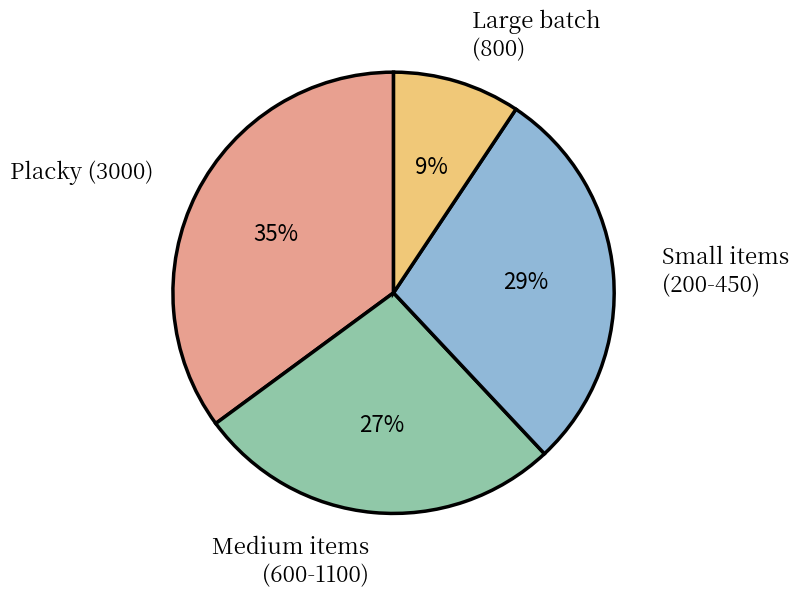

Is there a majority slice in this chart?

No